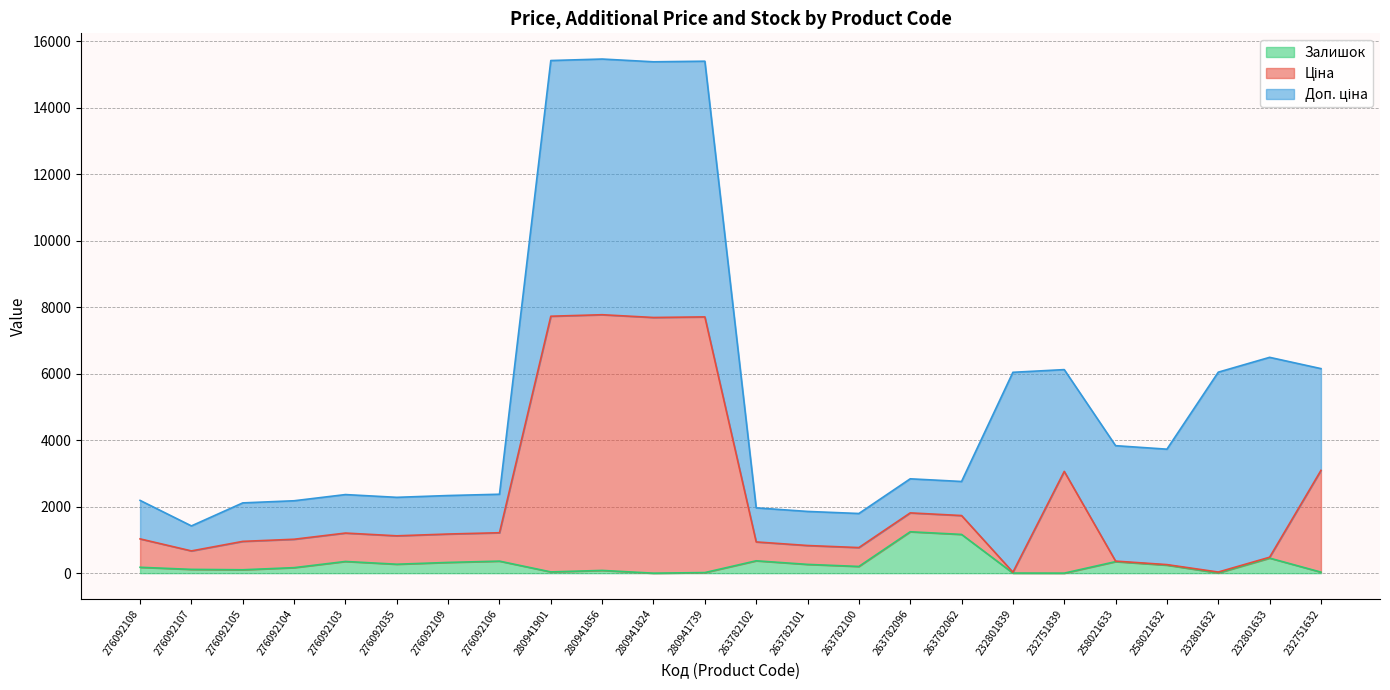

What is the difference between the Ціна values at 276092107 and 280941901?

7056.9